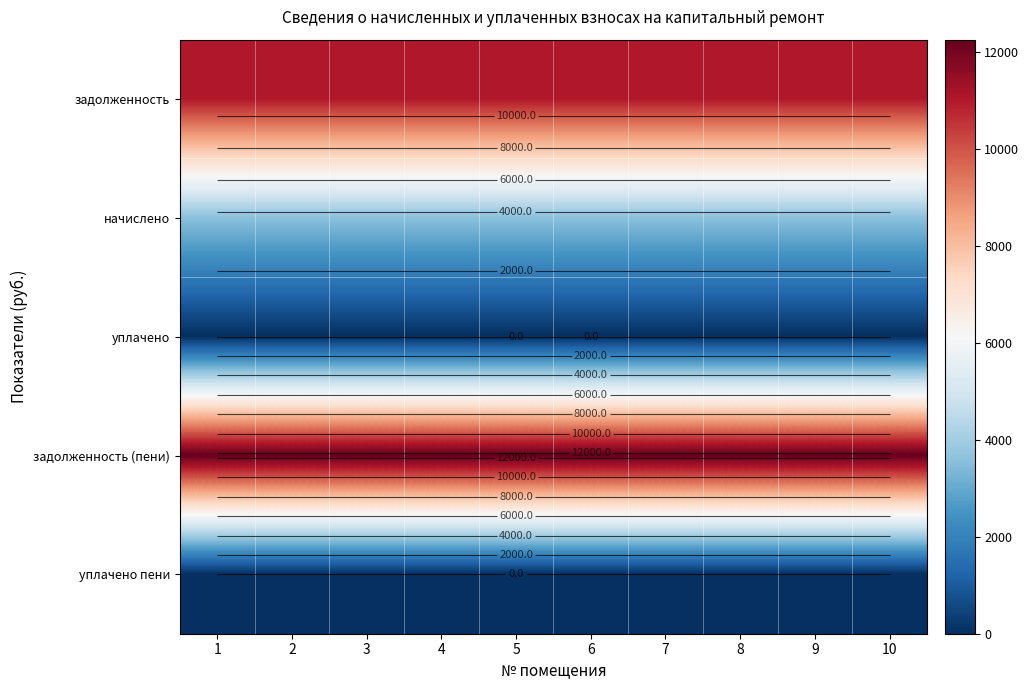

Which category has the lowest value in the начислено series?

1